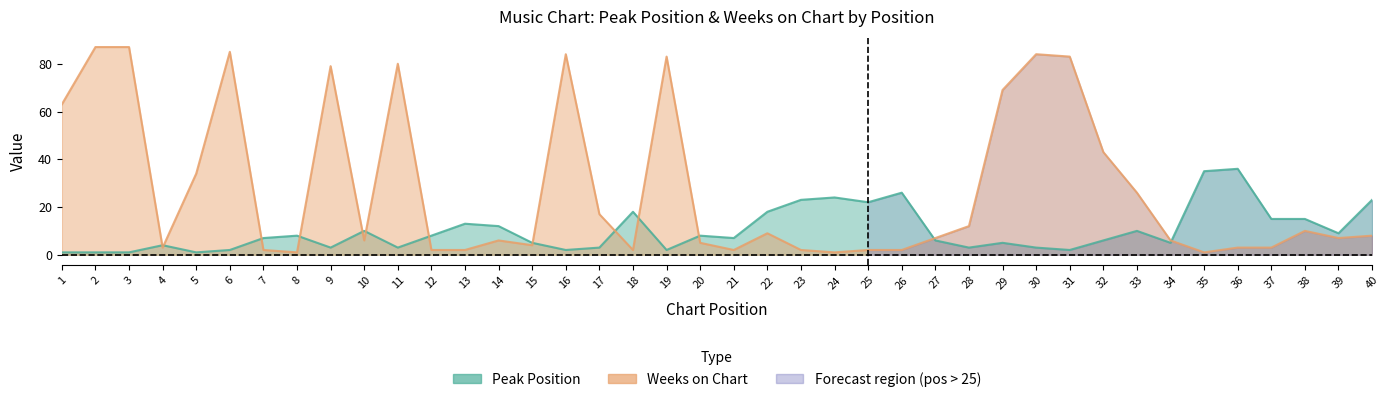

Rank the series at 20 from lowest to highest value.

Weeks on Chart, Peak Position